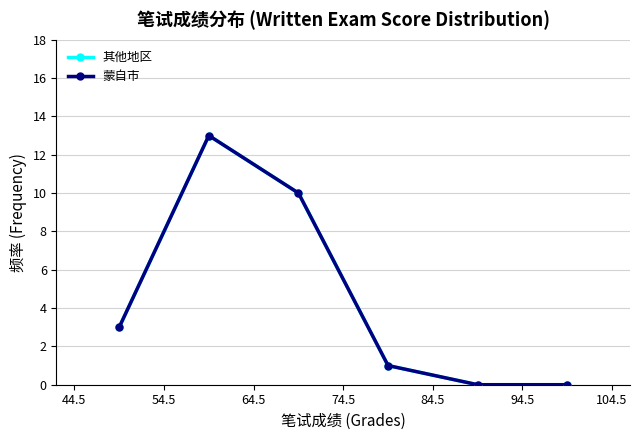

Does the chart have visible grid lines?

Yes